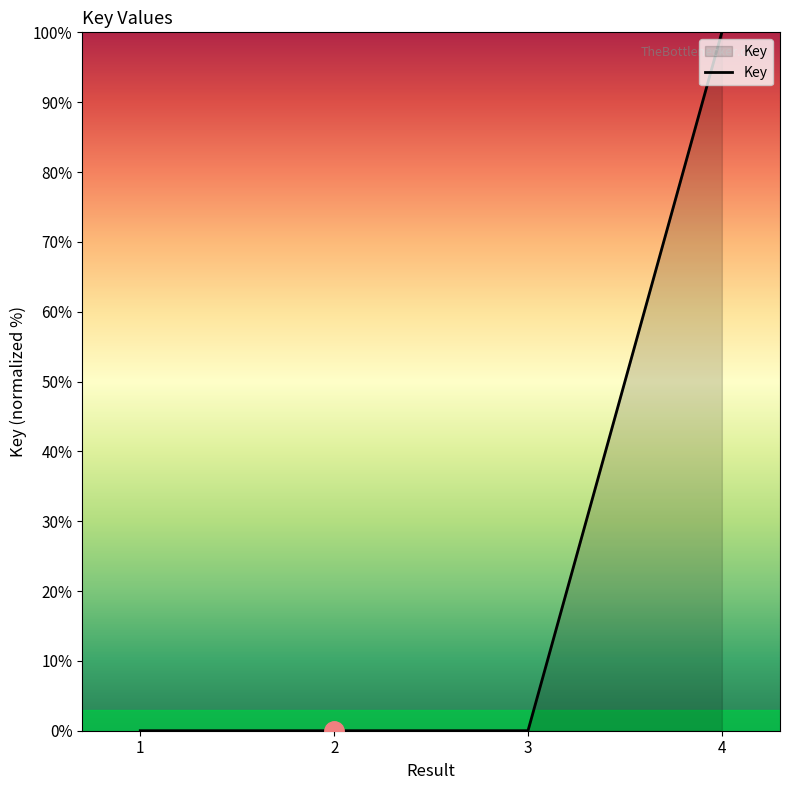

What is the maximum value shown in the chart?

100.0